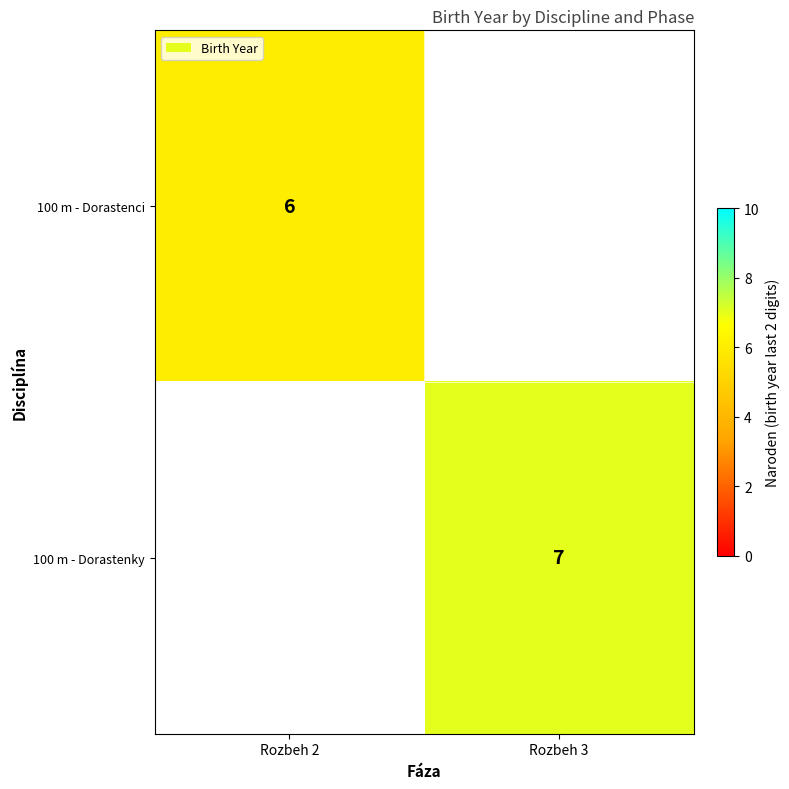

Which label corresponds to the largest value in the chart?

Rozbeh 3